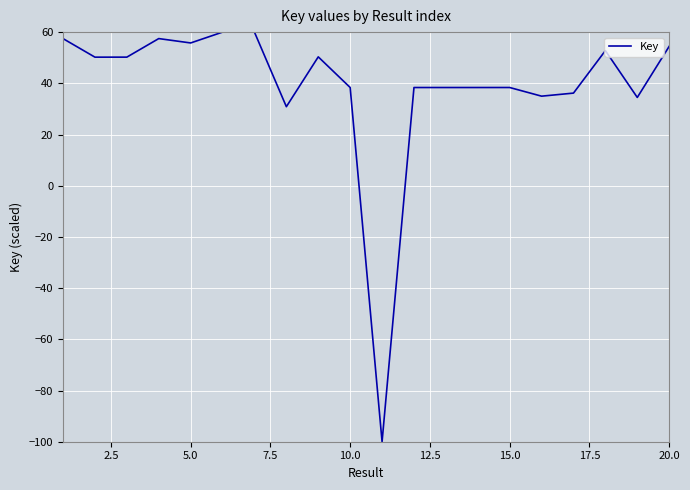

What is the smallest value displayed?

-100.0